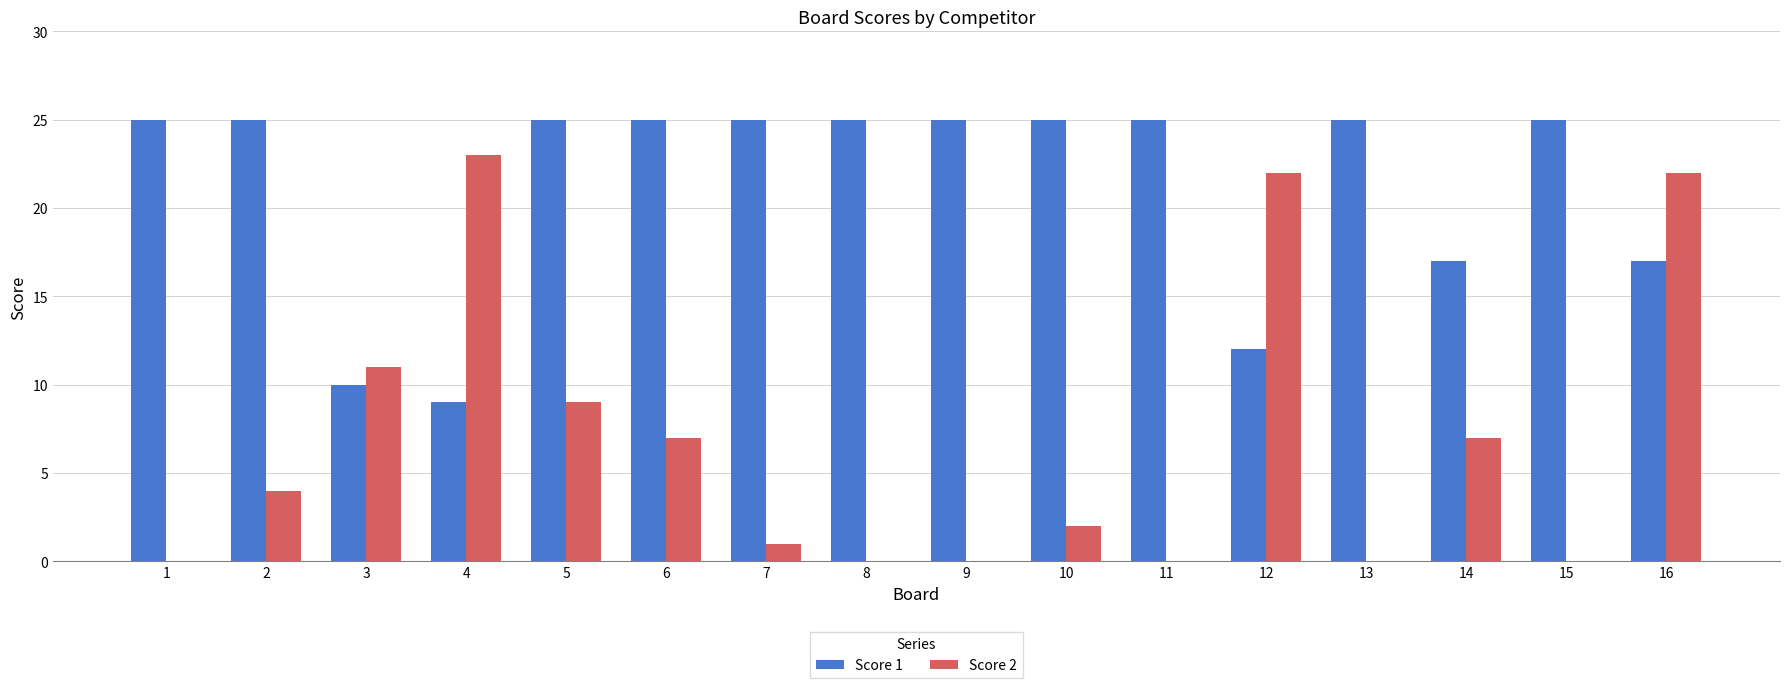

Which series changed the most between 2 and 5?

Score 2